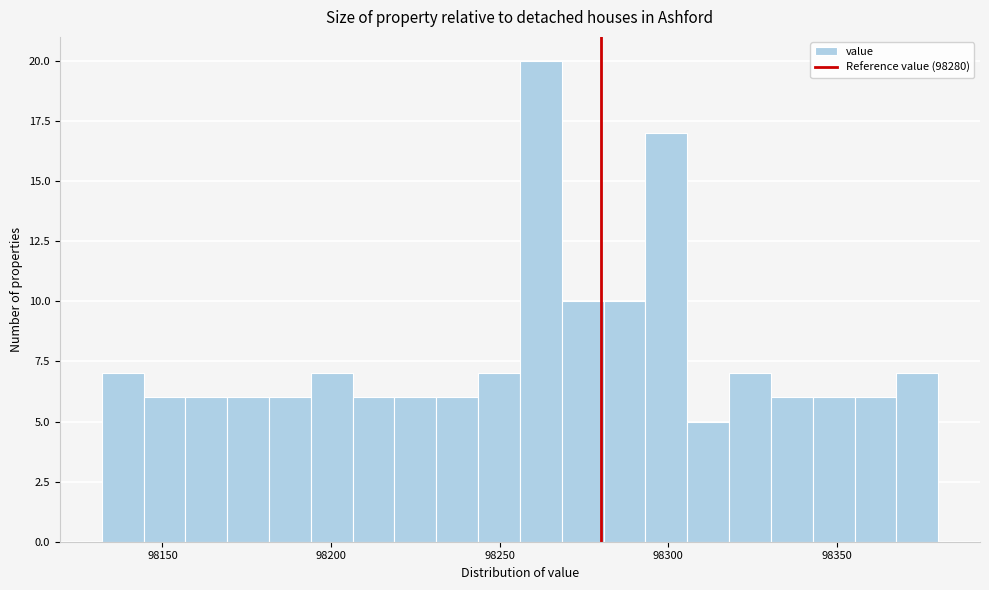

Around what value on the x-axis is the tallest bar? Give the approximate position of its centre, as read against the axis.

98260